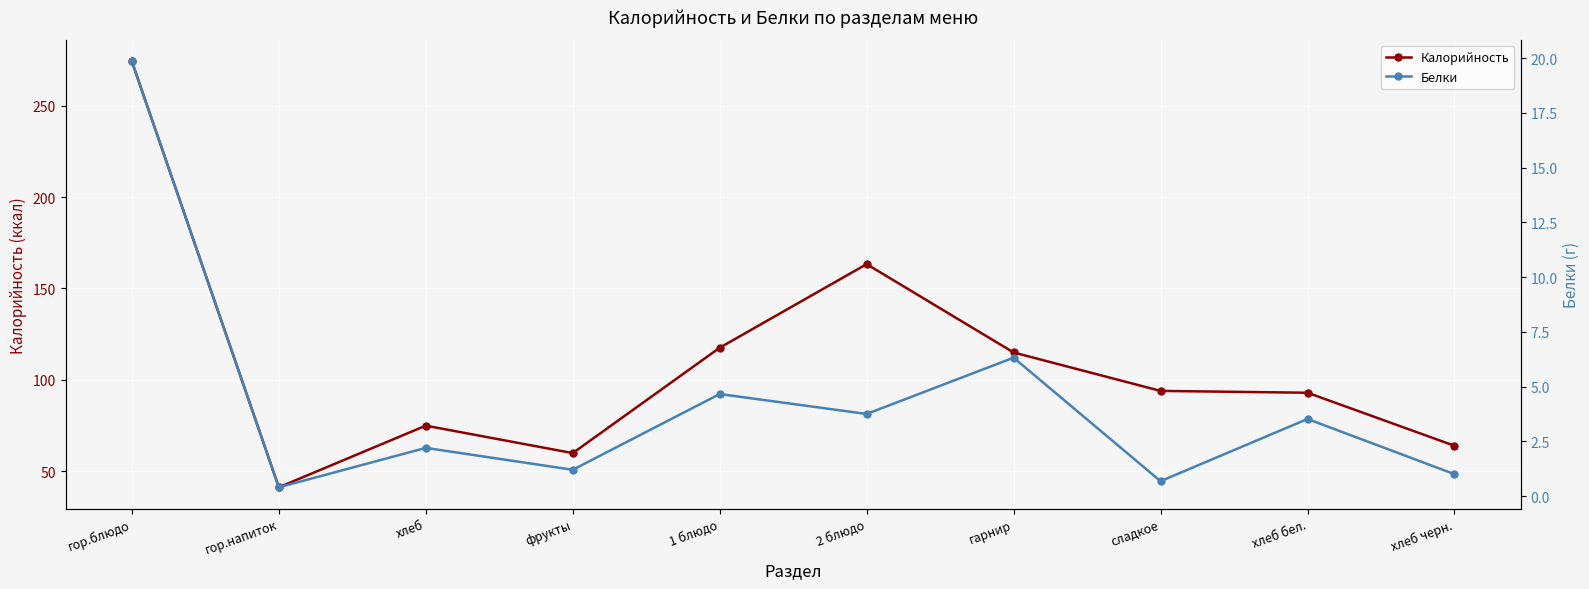

Reading left to right, list all the values displayed in this chart.

Калорийность: 274.1	41.3	75.0	60.0	117.6	163.3	115.0	94.0	93.0	64.0
Белки: 19.9	0.4	2.2	1.2	4.7	3.8	6.3	0.7	3.5	1.0